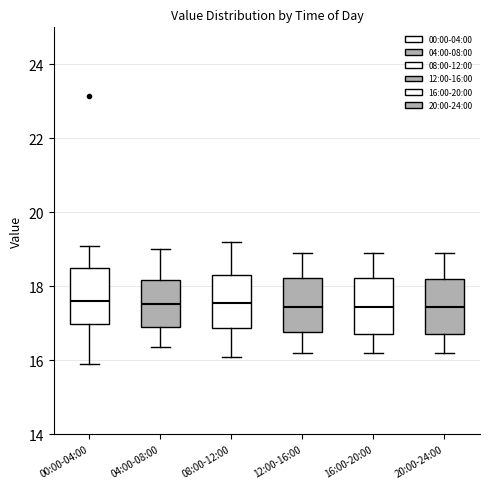

Reading left to right, transcribe this box plot: for each box, give where its median line is, the range the box spans, and where its two whiskers end, as read against the y-axis. The values are not printed on the chart, so give them approximately, as read against the axis.

00:00-04:00: median 17.6, box 17.0 to 18.4, whiskers 16.0 to 19.2
04:00-08:00: median 17.6, box 16.8 to 18.2, whiskers 16.4 to 19.0
08:00-12:00: median 17.6, box 16.8 to 18.4, whiskers 16.2 to 19.2
12:00-16:00: median 17.4, box 16.8 to 18.2, whiskers 16.2 to 19.0
16:00-20:00: median 17.4, box 16.8 to 18.2, whiskers 16.2 to 19.0
20:00-24:00: median 17.4, box 16.8 to 18.2, whiskers 16.2 to 19.0